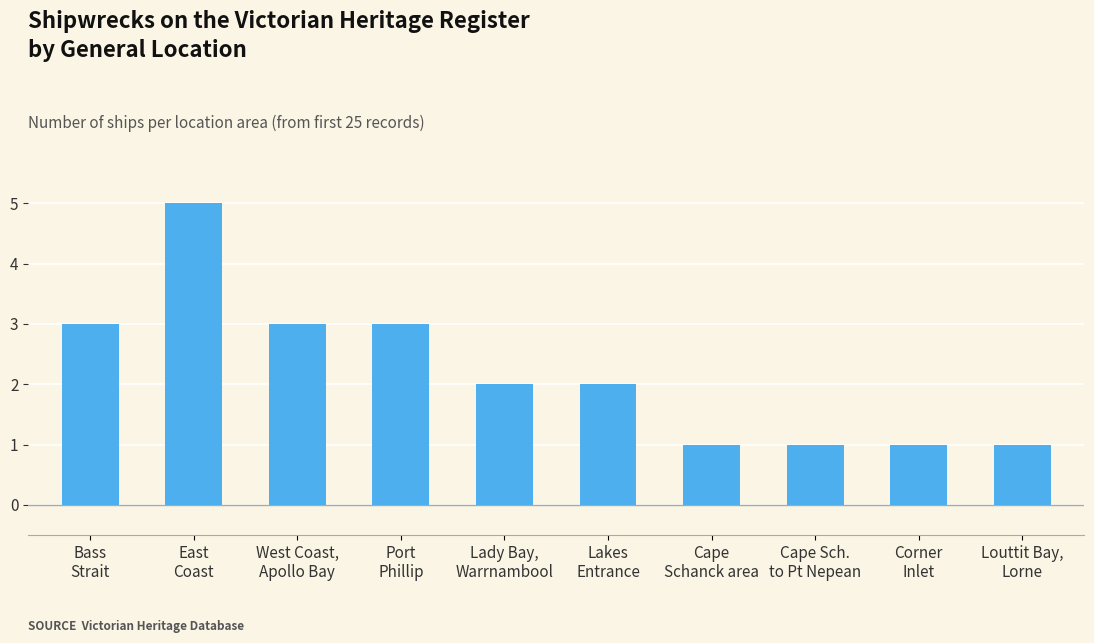

The chart shows a value of 2 at Lady Bay,
Warrnambool. True or false?

True